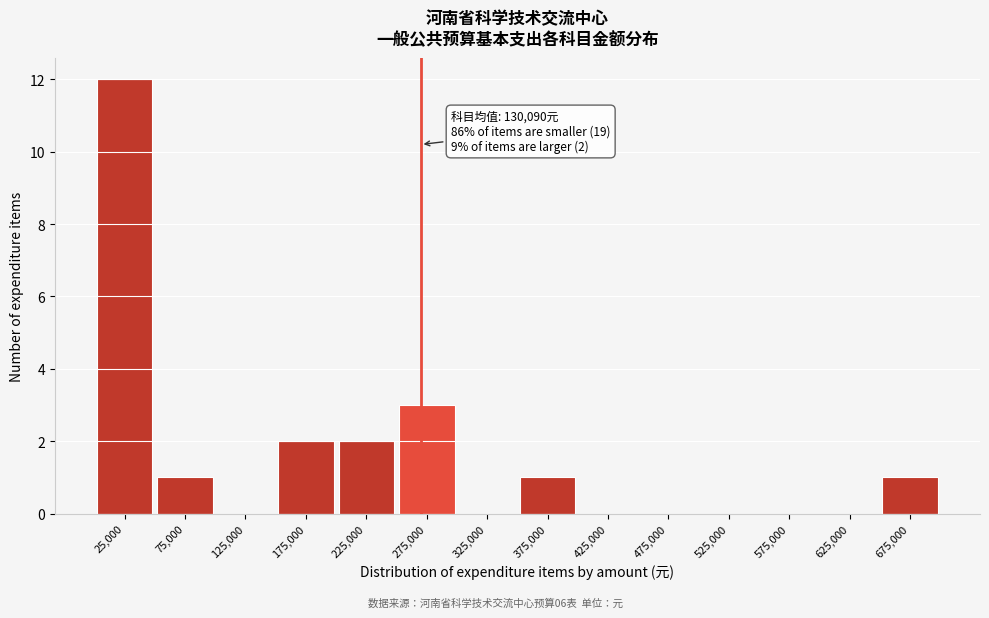

Over which range of the x-axis is the bar tallest?

0 to 50000